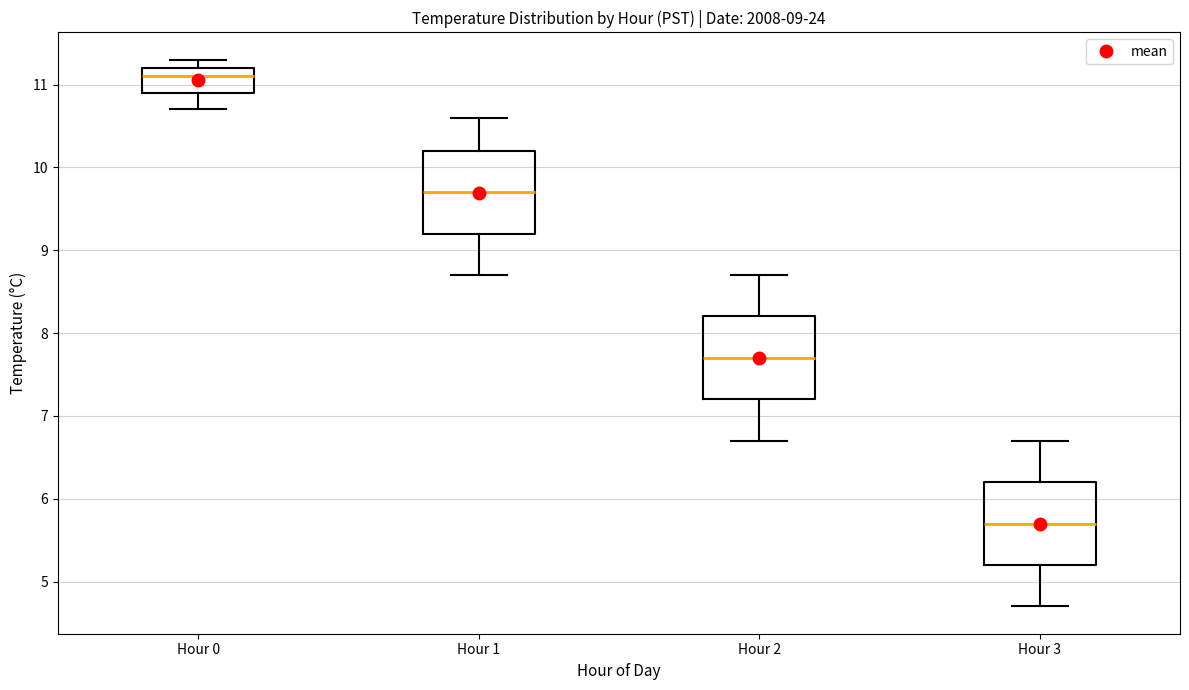

Which box's median line is the highest?

Hour 0